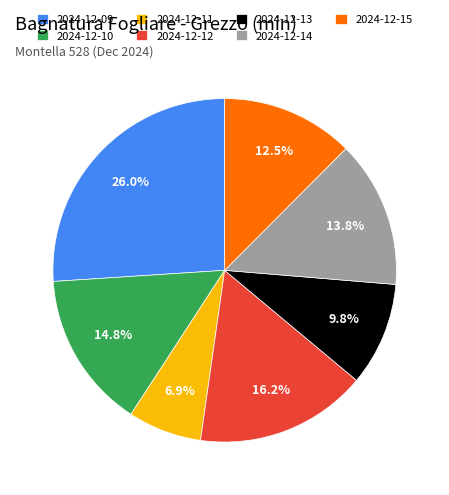

Rank the categories by value from highest to lowest.

2024-12-09, 2024-12-12, 2024-12-10, 2024-12-14, 2024-12-15, 2024-12-13, 2024-12-11